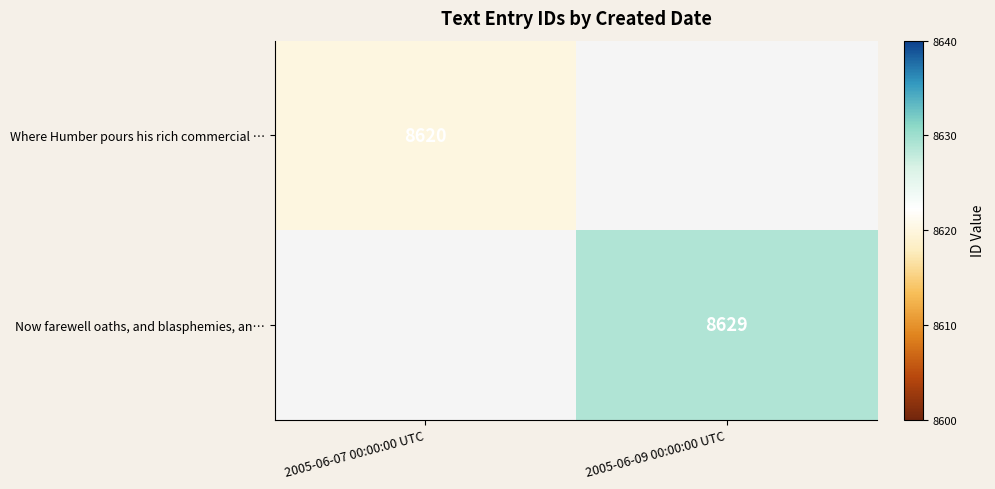

The value of Now farewell oaths, and blasphemies, an… at 2005-06-09 00:00:00 UTC is 2368. True or false?

False